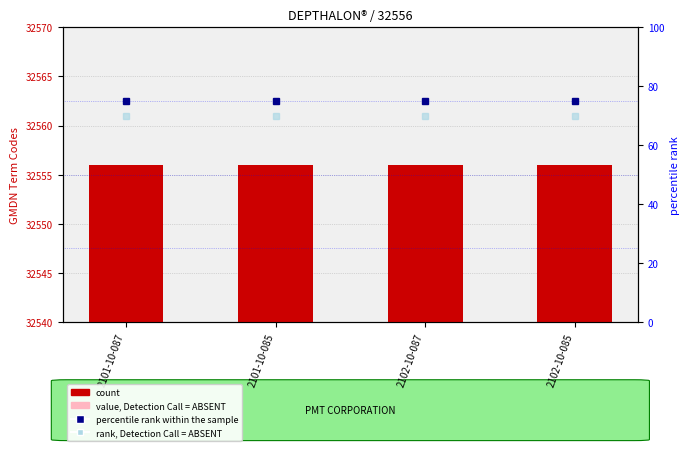

Between 2102-10-087 and 2102-10-085, which series saw the biggest shift?

GMDN Term Codes (count)